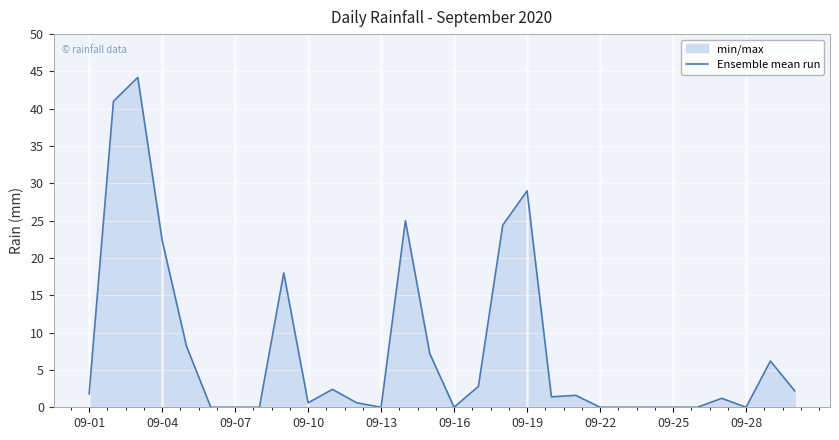

What is the maximum value shown in the chart?

44.2